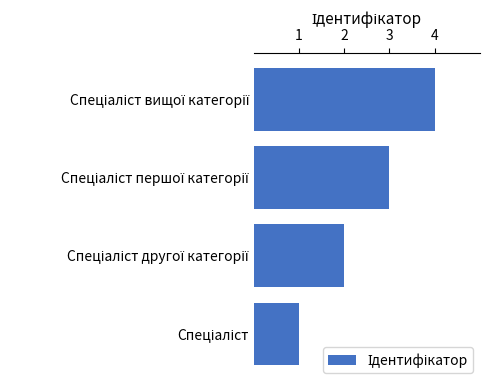

What is the sum of all values?

10